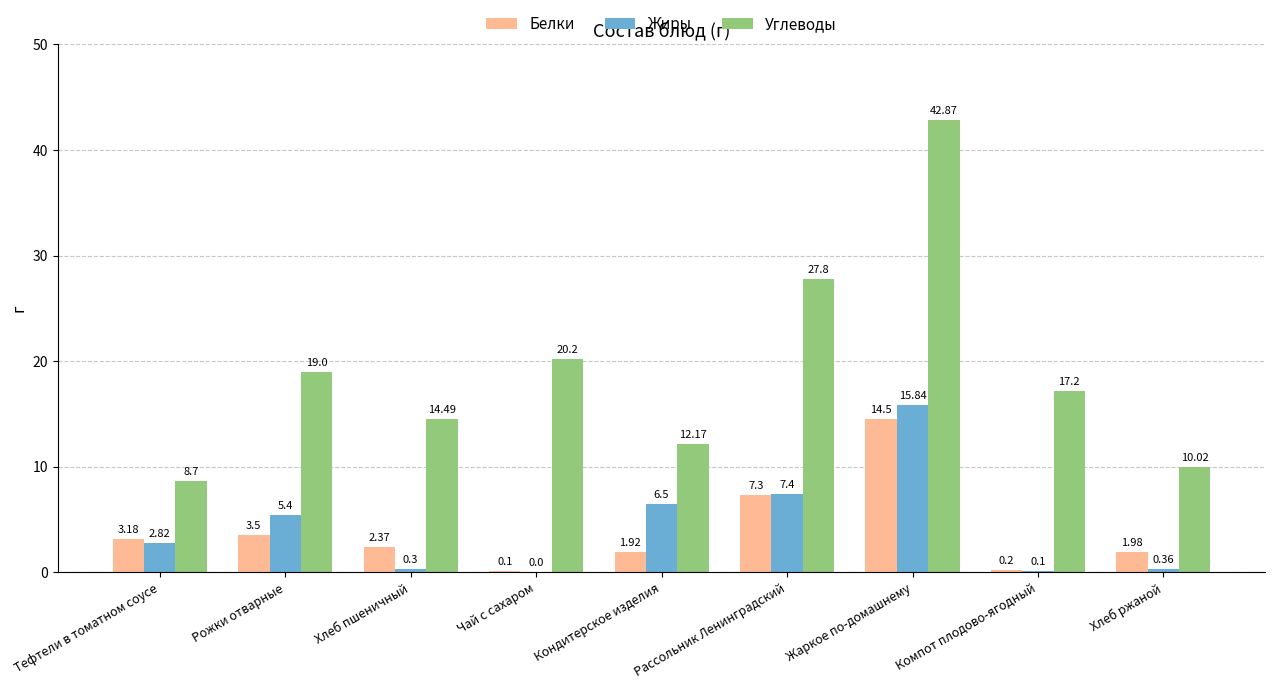

What is the total value across all series at Чай с сахаром?

20.3